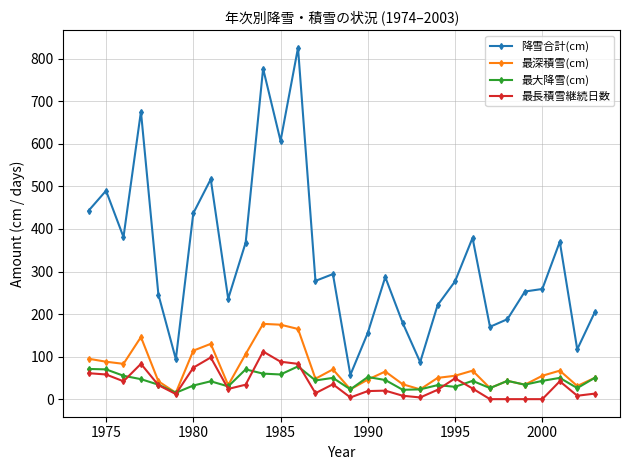

Does the chart have visible grid lines?

Yes